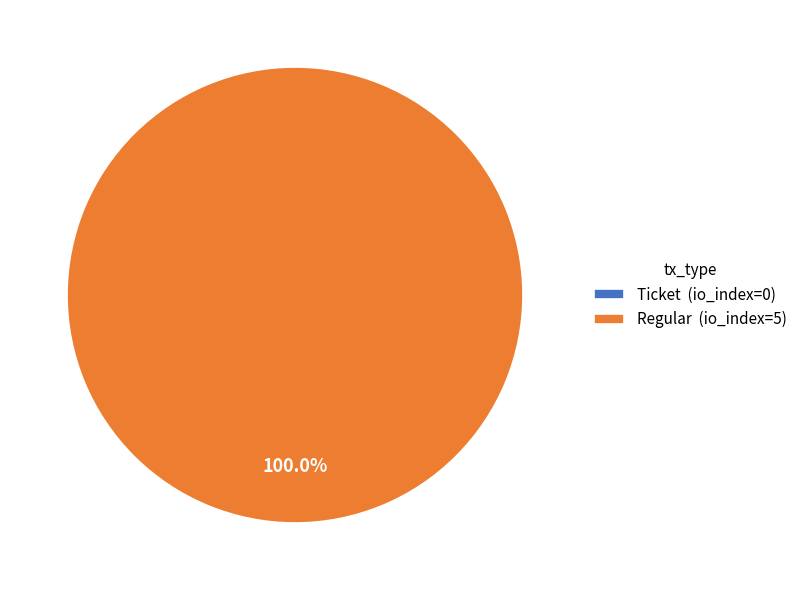

What is the largest slice in the pie chart?

Regular